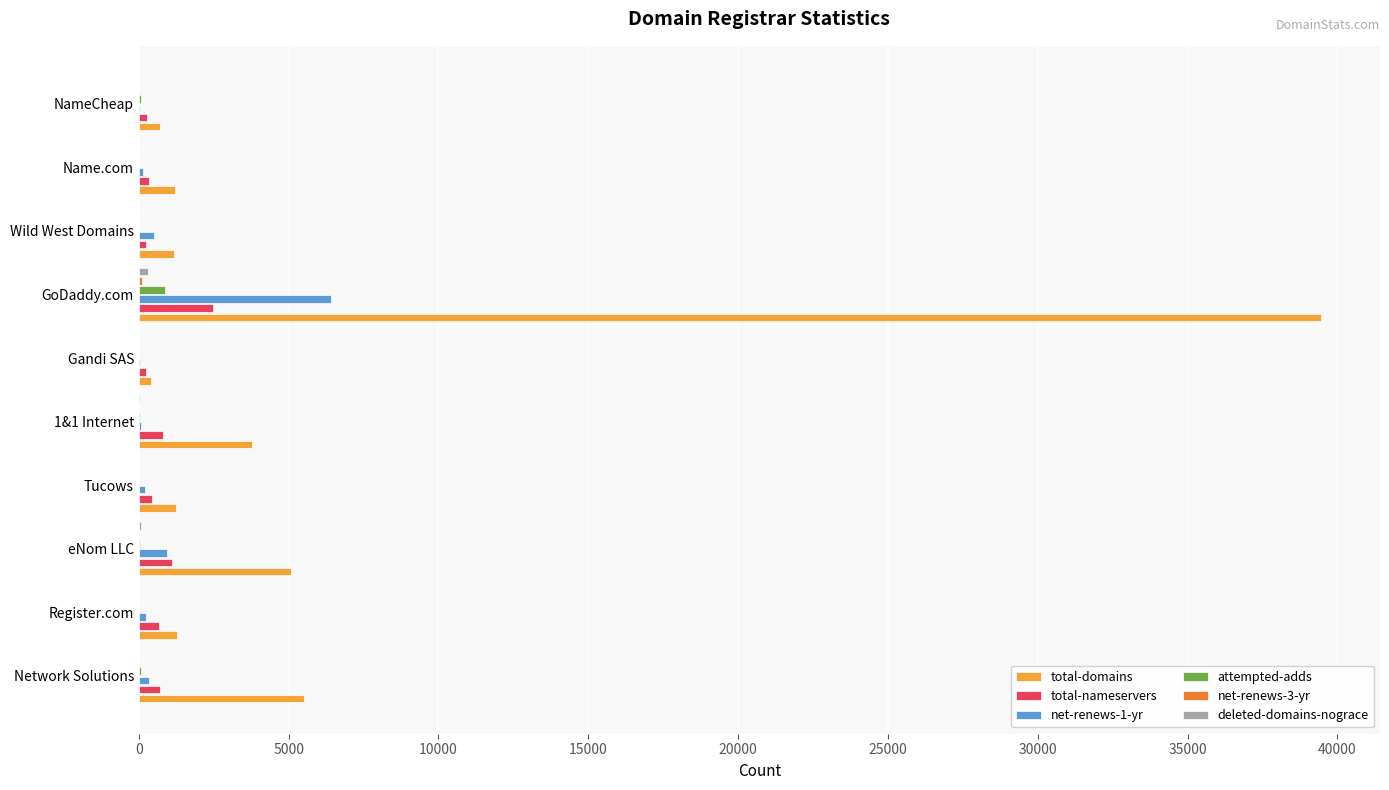

What is the difference between the second highest and second lowest values in the net-renews-1-yr series?

920